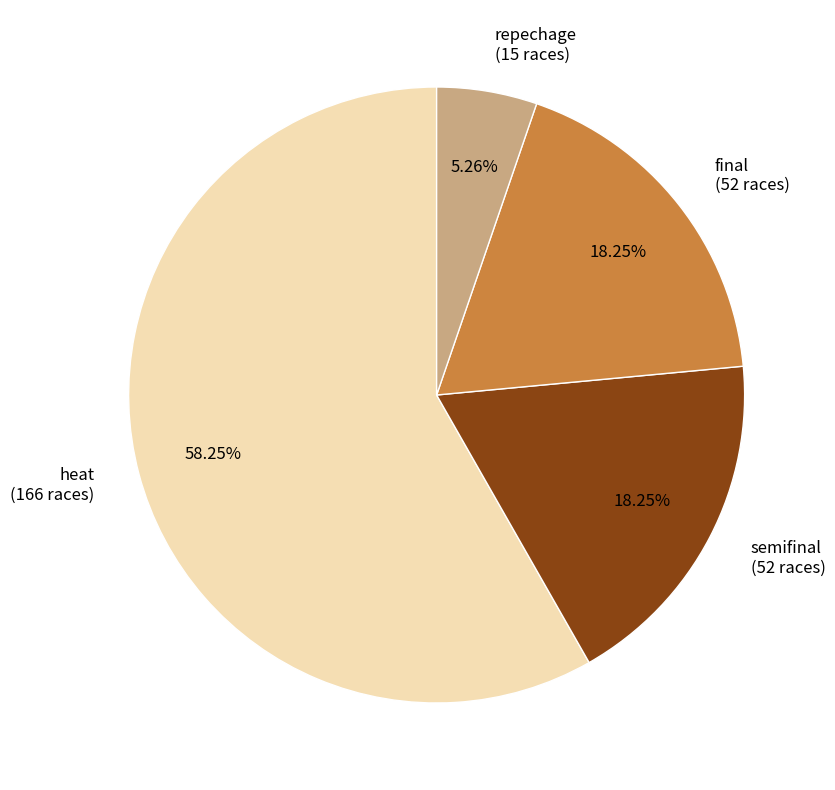

Does heat (166 races) account for over 50% of the chart?

Yes